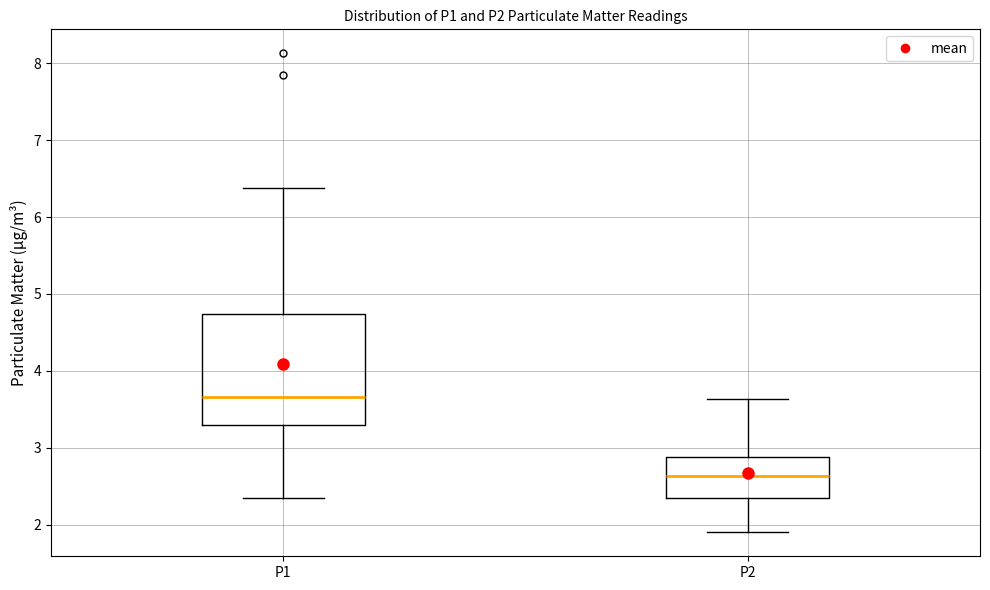

Reading left to right, read every box against the y-axis: the position of its median line, the range the box covers, and the ends of its whiskers. The values are not printed on the chart, so give them approximately, as read against the axis.

P1: median 3.7, box 3.3 to 4.7, whiskers 2.4 to 6.4
P2: median 2.6, box 2.3 to 2.9, whiskers 1.9 to 3.6